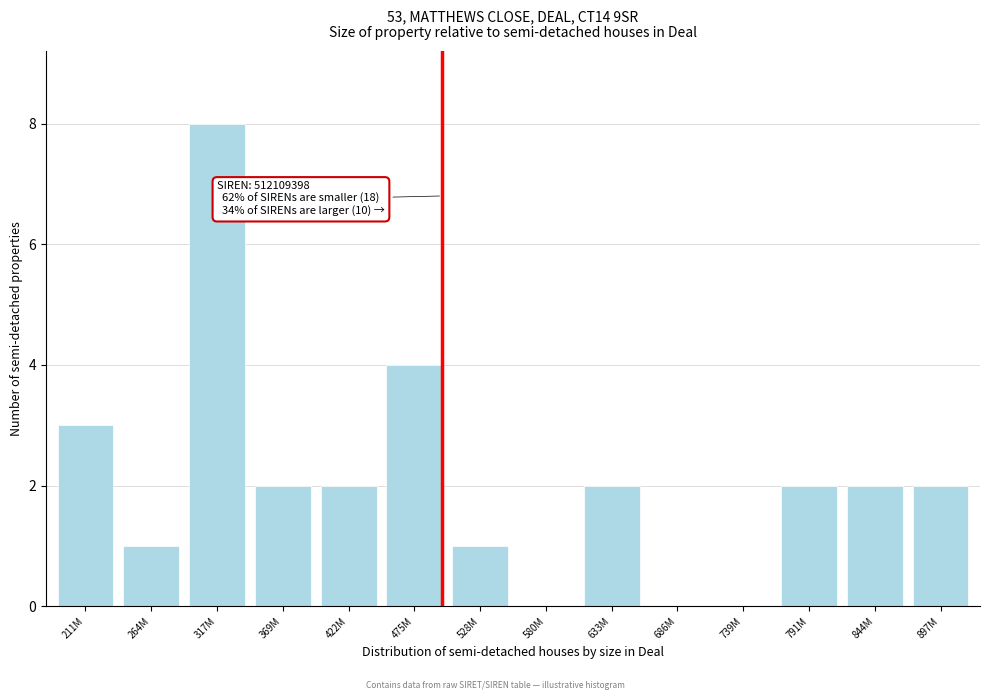

Reading right to left, list all the values displayed in this chart.

897M=2	844M=2	791M=2	739M=0	686M=0	633M=2	580M=0	528M=1	475M=4	422M=2	369M=2	317M=8	264M=1	211M=3